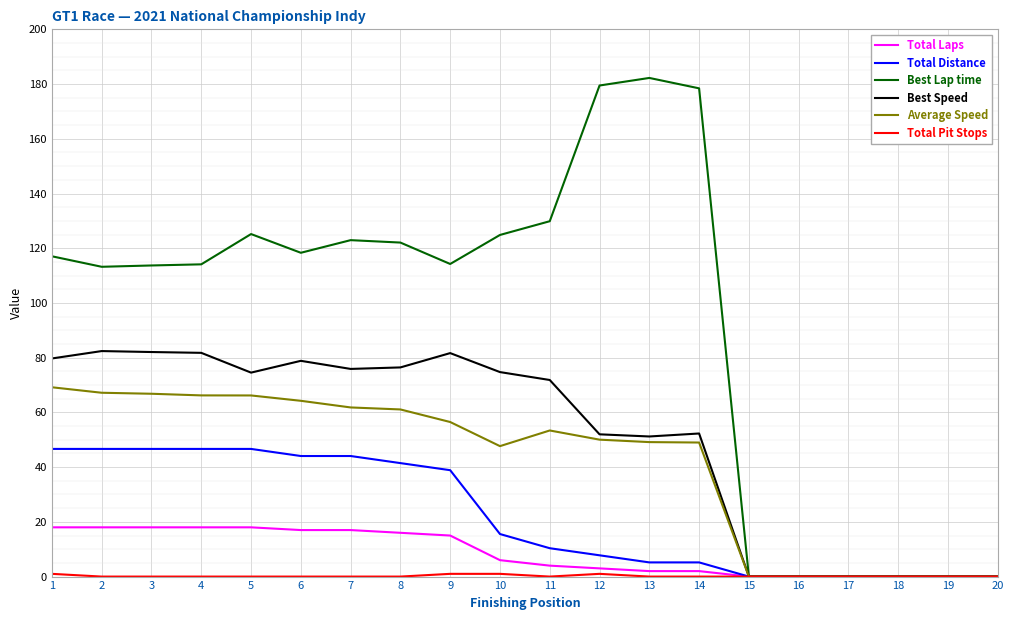

What is the difference between the Average Speed values at 8 and 4?

5.1